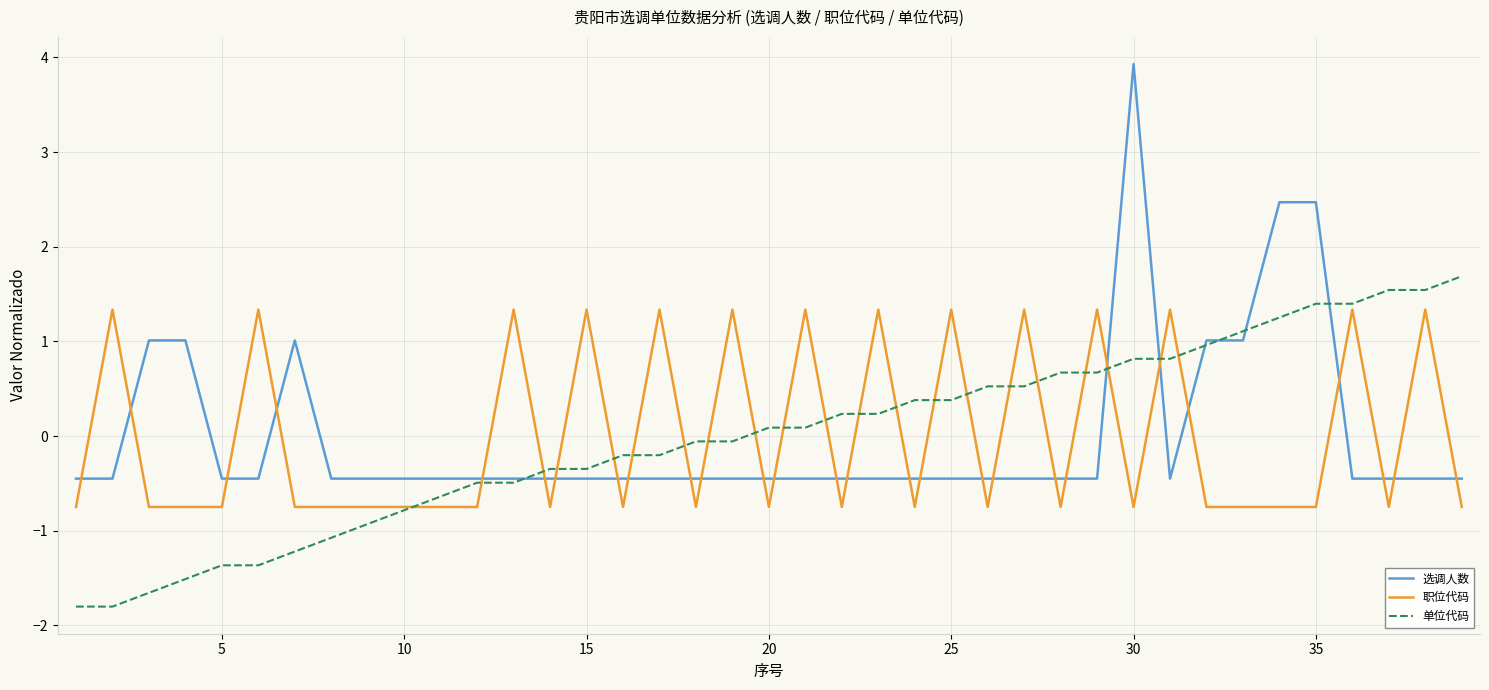

Rank the series by their maximum value, from lowest to highest.

职位代码, 单位代码, 选调人数